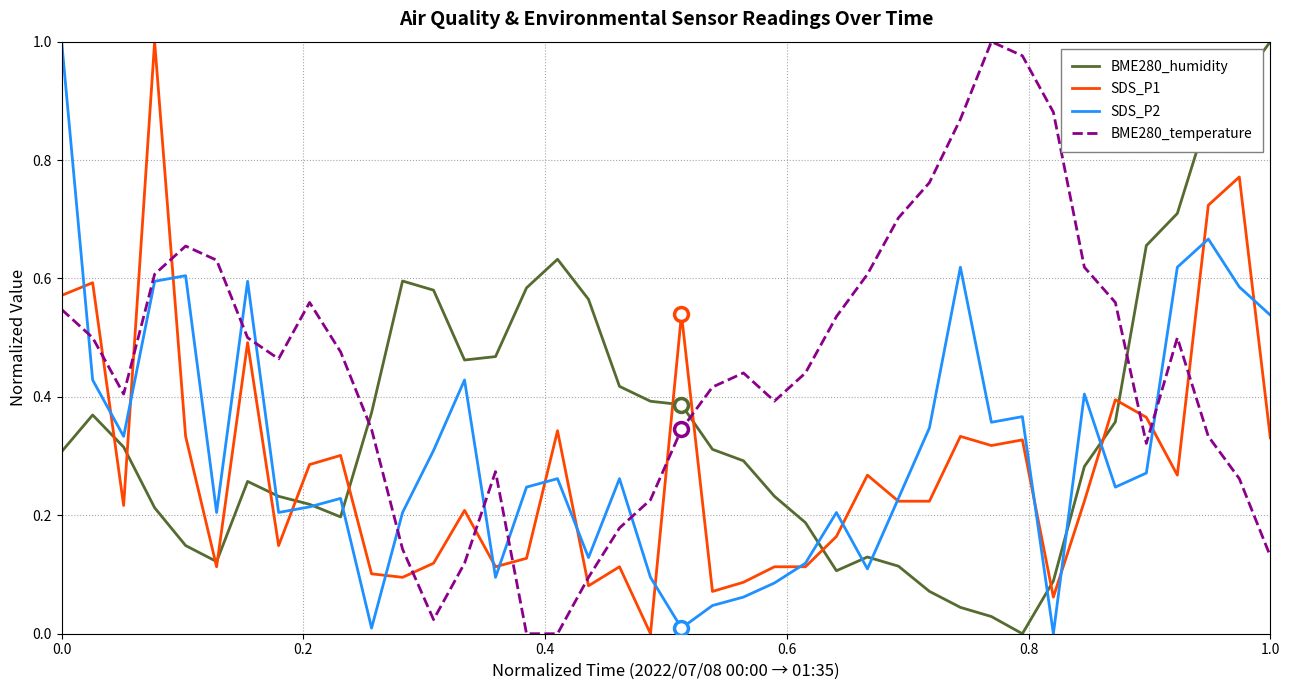

True or false: SDS_P2 and BME280_temperature cross at least once.

True